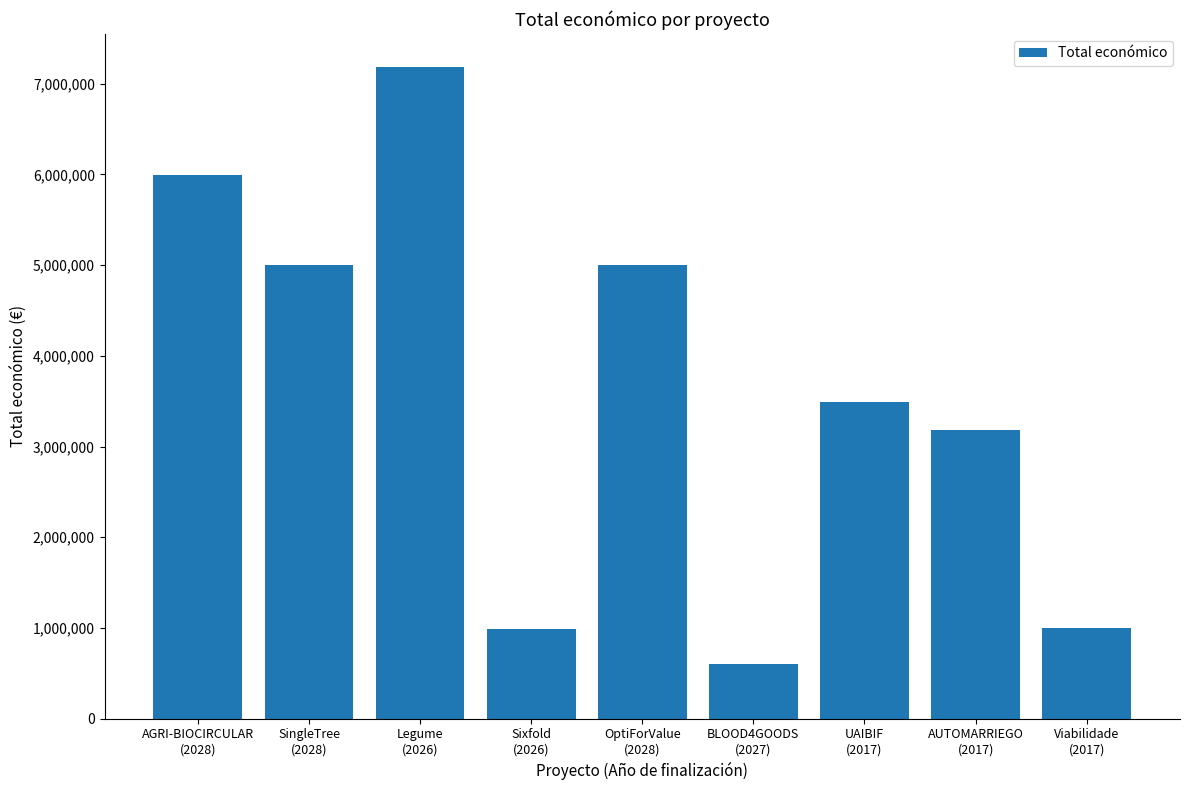

What position from the right is OptiForValue
(2028)?

5